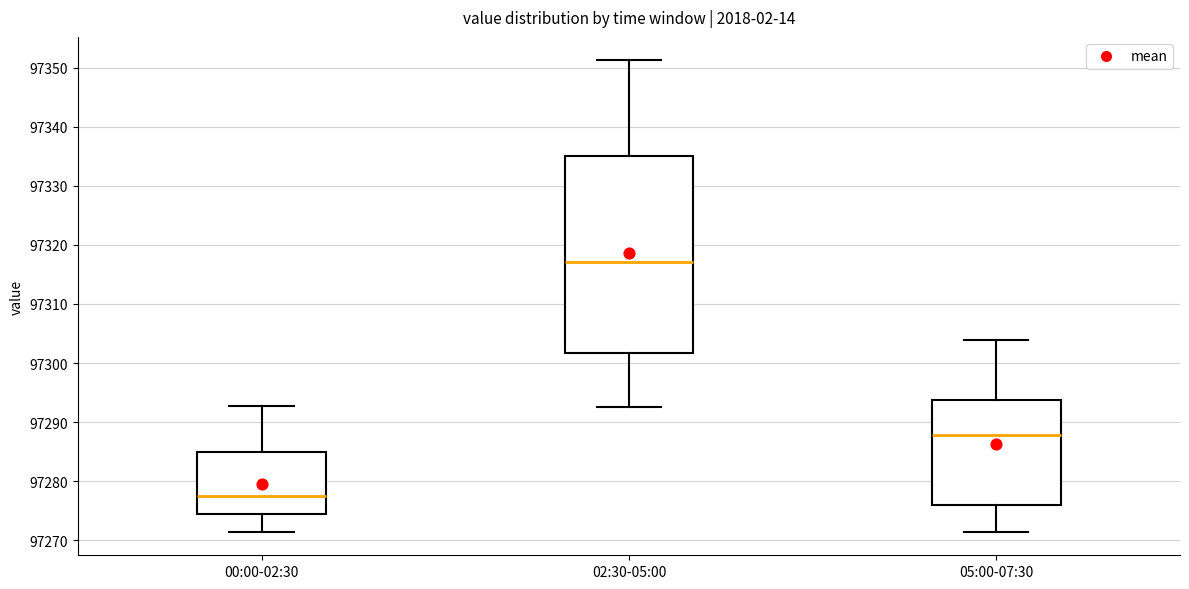

Comparing the boxes themselves (not the whiskers), which one is the tallest?

02:30-05:00